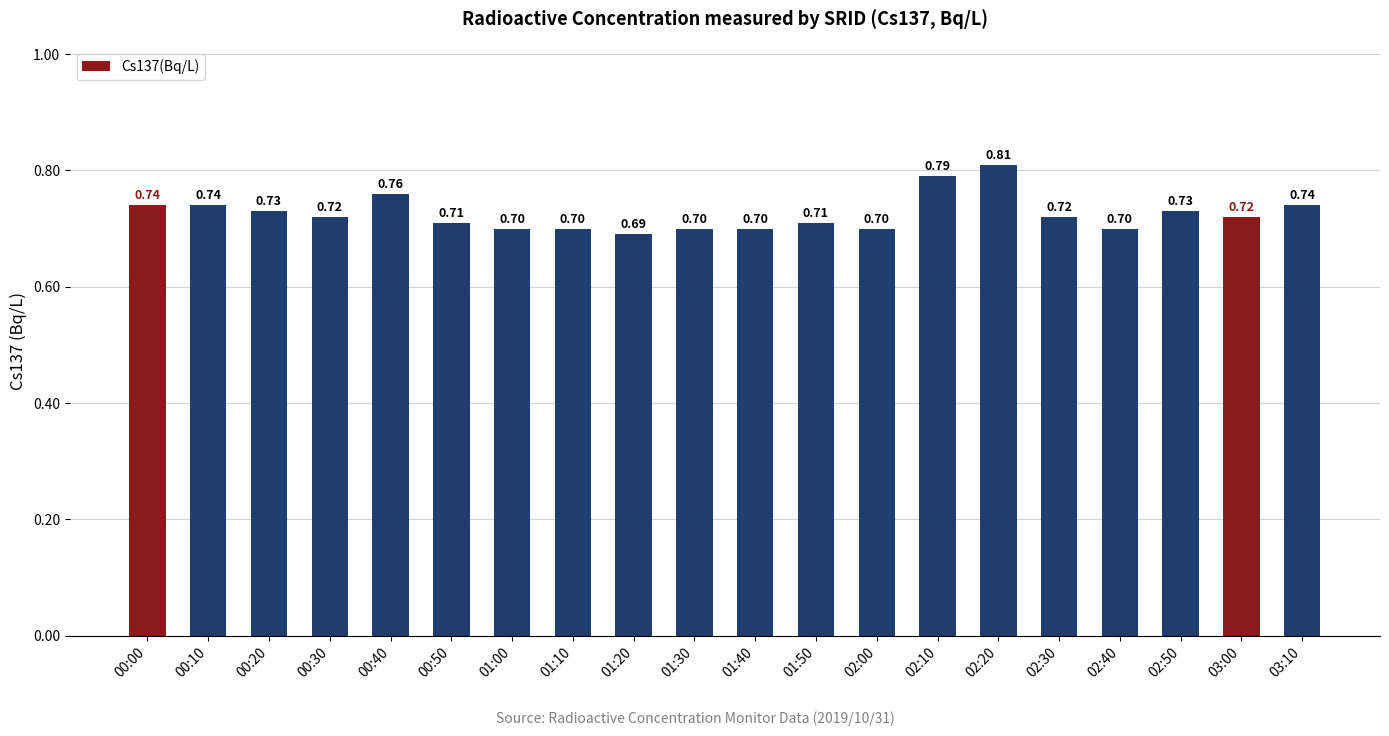

What is the label of the 7th bar from the right?

02:10